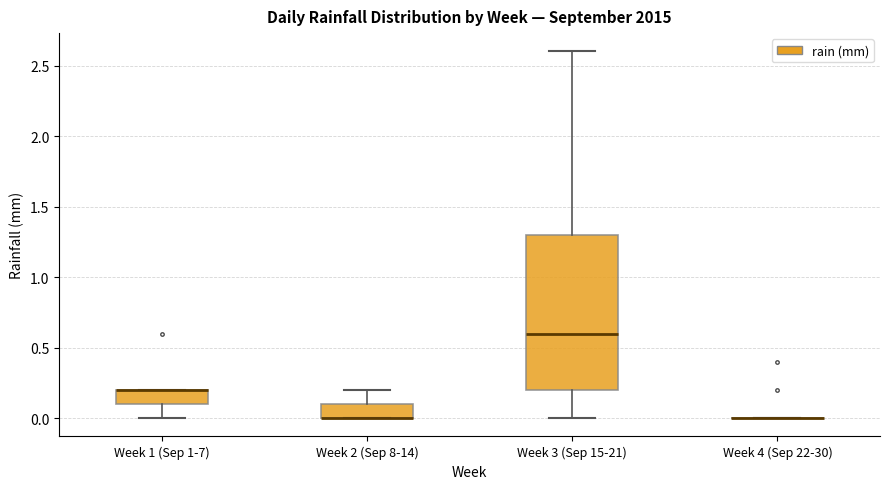

Reading left to right, read every box against the y-axis: the position of its median line, the range the box covers, and the ends of its whiskers. The values are not printed on the chart, so give them approximately, as read against the axis.

Week 1 (Sep 1-7): median 0.2 (drawn on the box's upper edge), box 0.1 to 0.2, whiskers 0.0 to 0.2
Week 2 (Sep 8-14): median 0.0 (drawn on the box's lower edge), box 0.0 to 0.1, whiskers 0.0 to 0.2
Week 3 (Sep 15-21): median 0.6, box 0.2 to 1.3, whiskers 0.0 to 2.6
Week 4 (Sep 22-30): box collapsed to a line at 0.0, whiskers 0.0 to 0.0